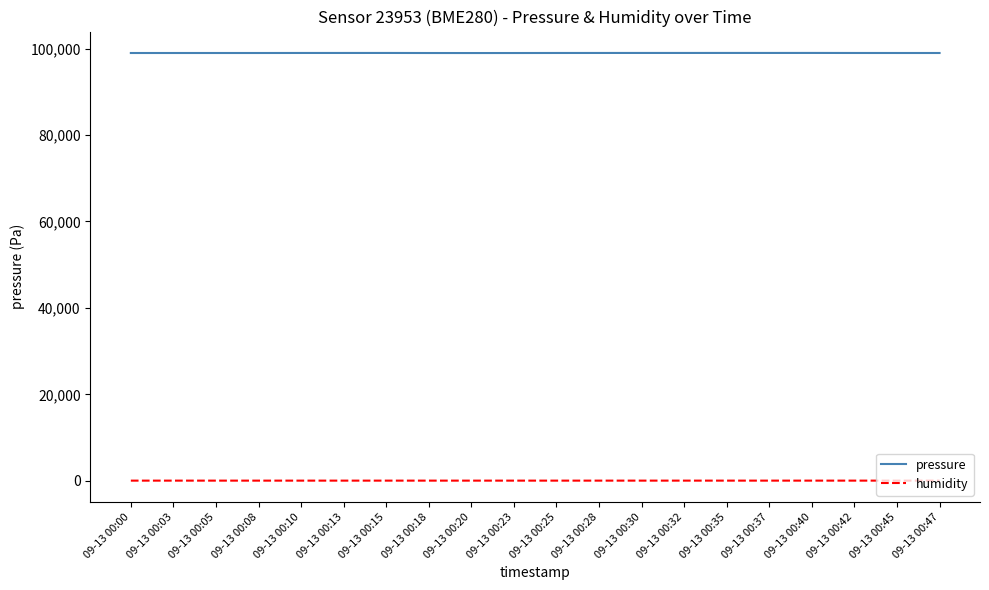

The value of pressure at 09-13 00:37 is 172166.6. True or false?

False